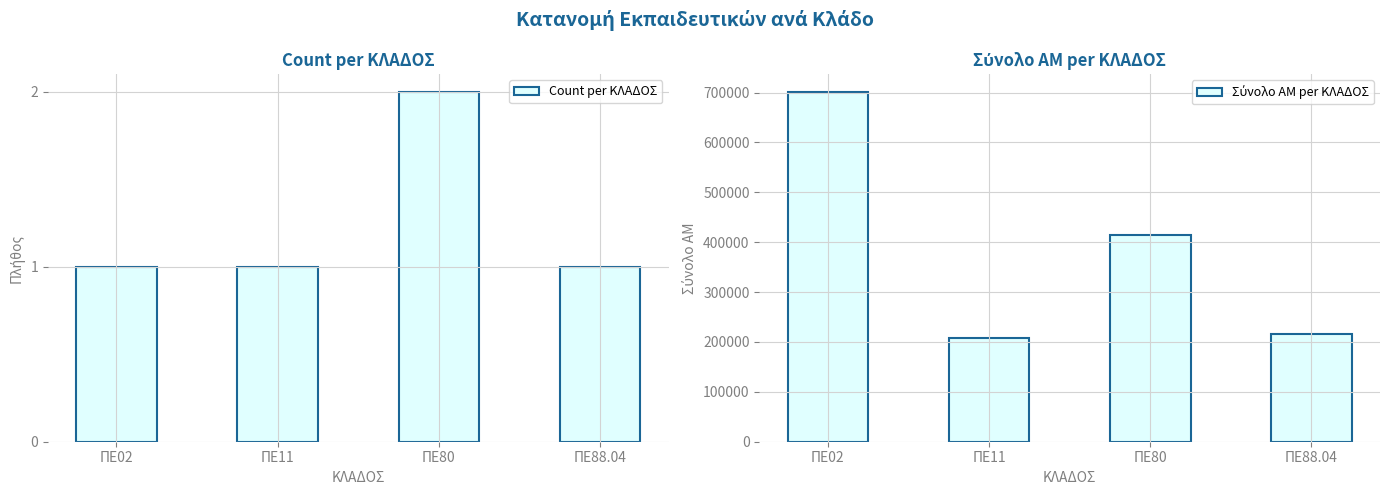

What is the difference between the highest and lowest values at ΠΕ88.04?

215276